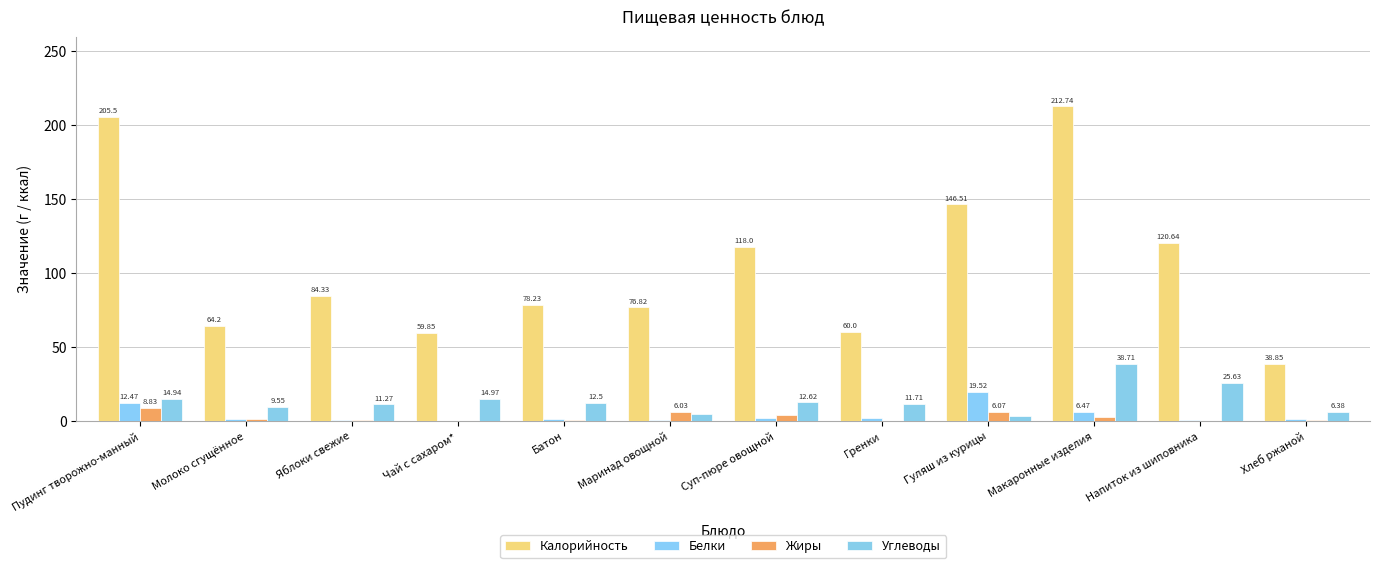

What is the label of the 7th bar from the left?

Суп-пюре овощной